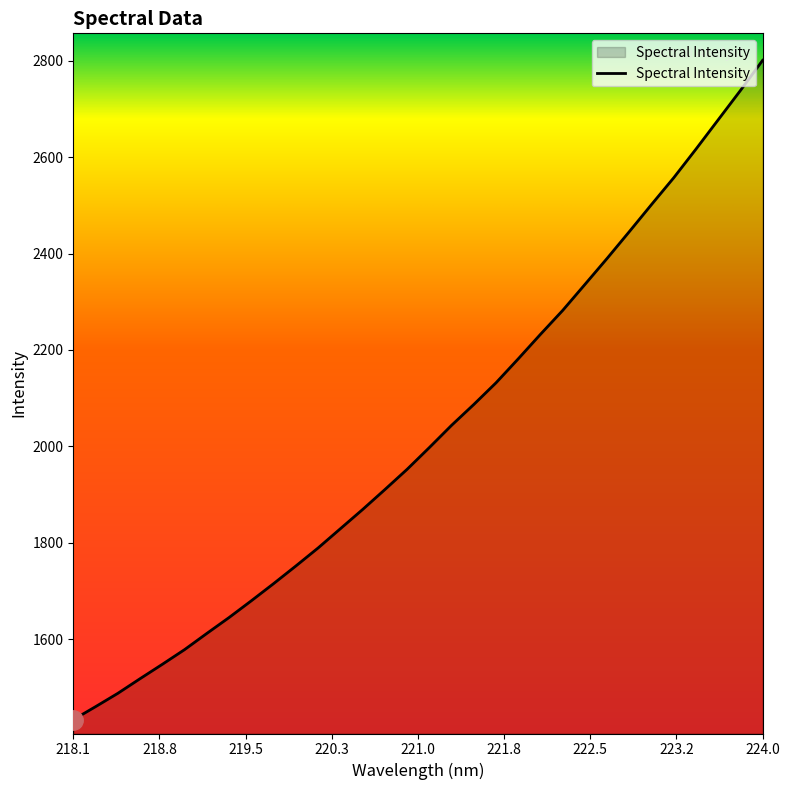

What is the difference between the maximum and minimum values?

1368.3